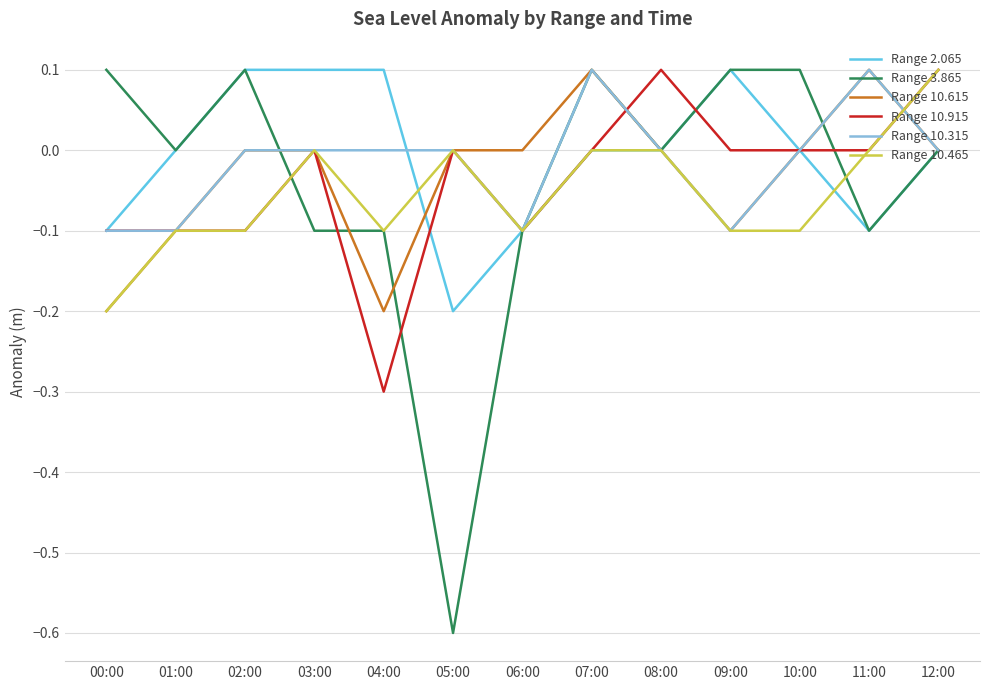

What is the difference between the second highest and second lowest values in the Range 2.065 series?

0.2